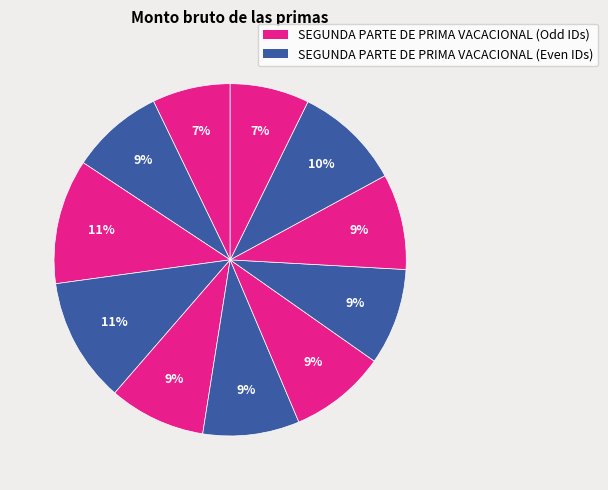

How many slices are in this pie chart?

11